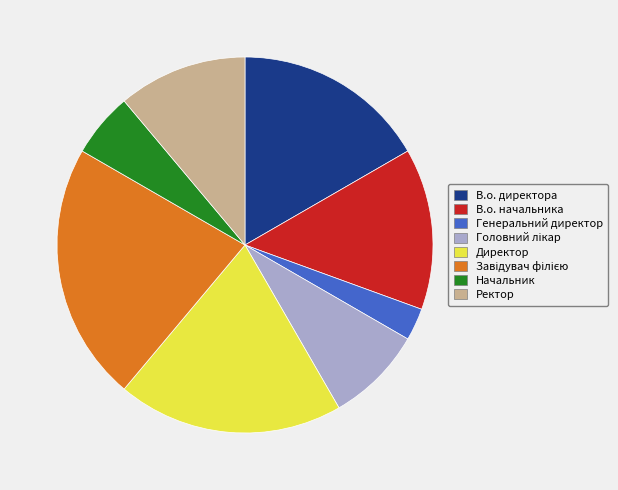

Between Генеральний директор and Начальник, which is larger?

Начальник